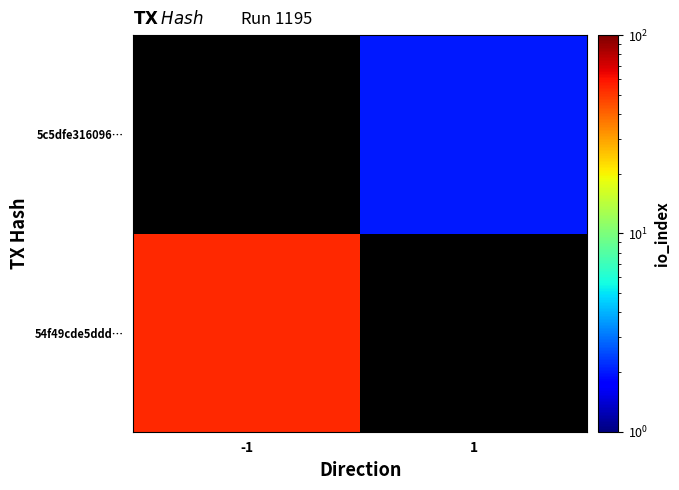

Between 1 and -1, which is larger?

-1